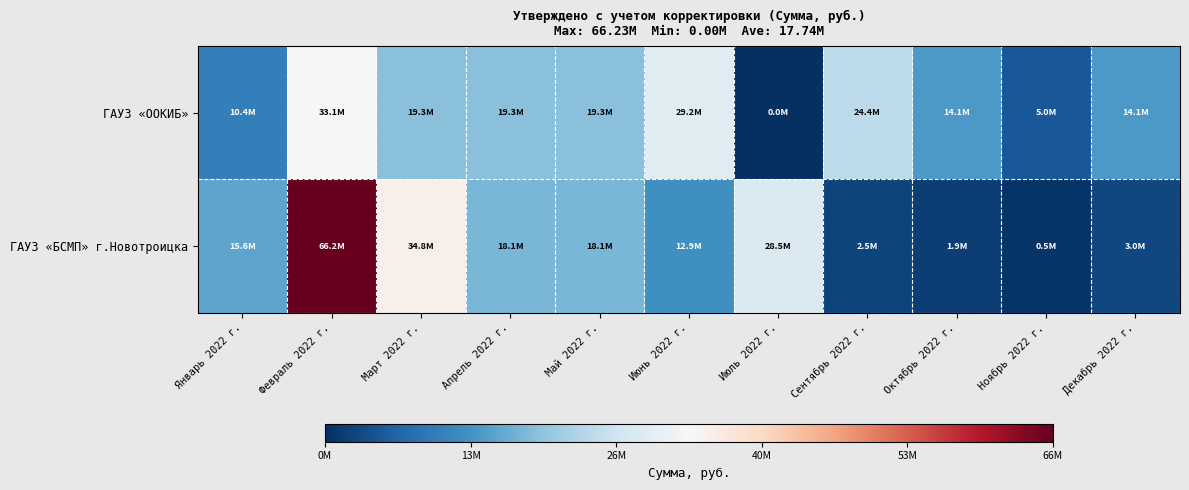

Rank the series by their maximum value, from lowest to highest.

ГАУЗ «ООКИБ», ГАУЗ «БСМП» г.Новотроицка